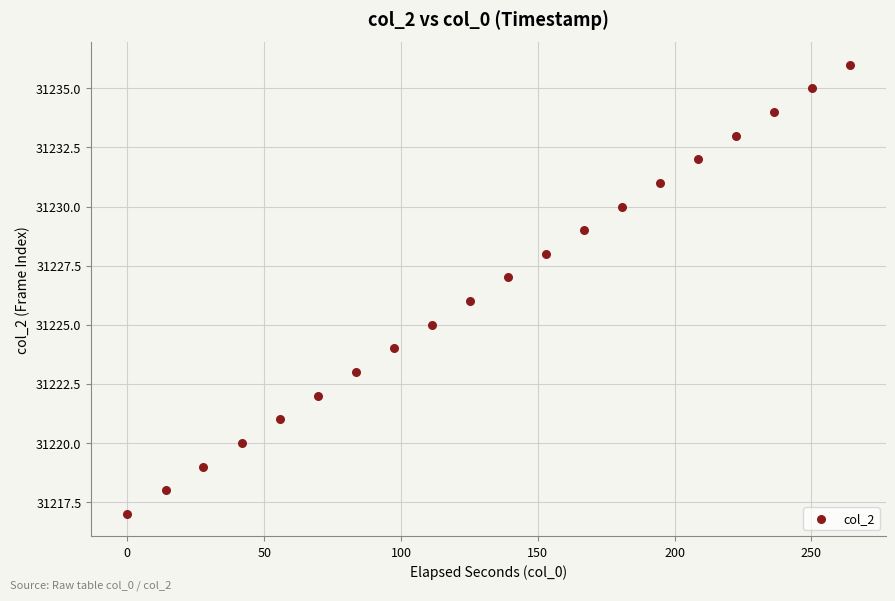

What is the range of Y values (max minus min)?

19